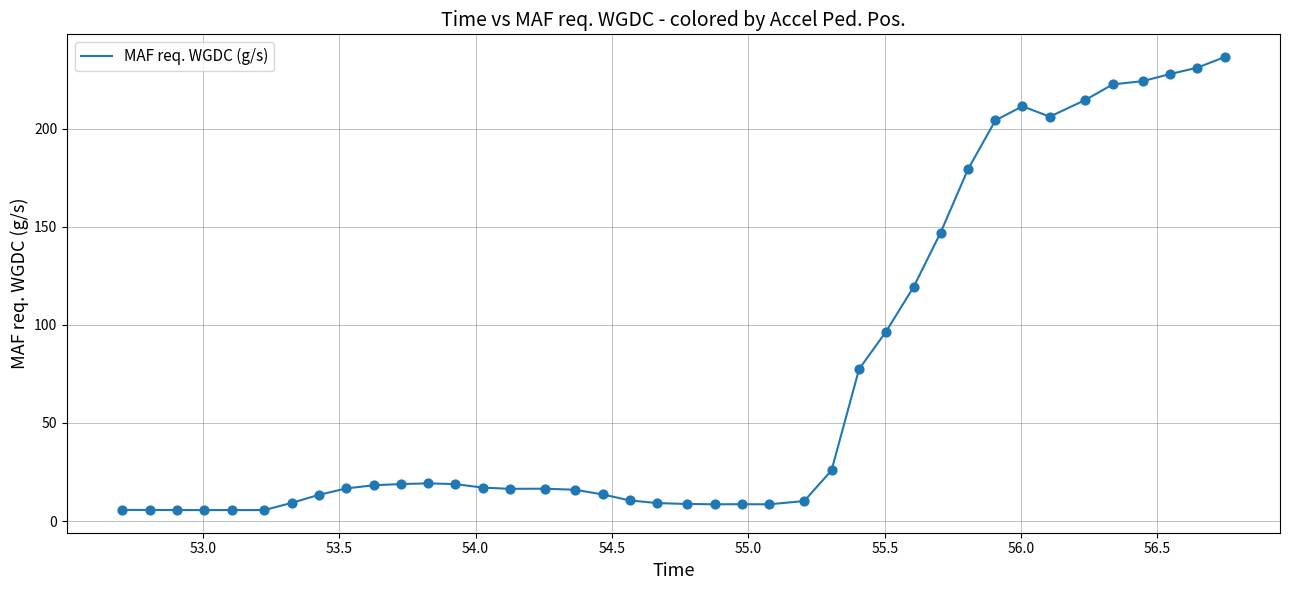

What is the greatest value displayed?

236.7